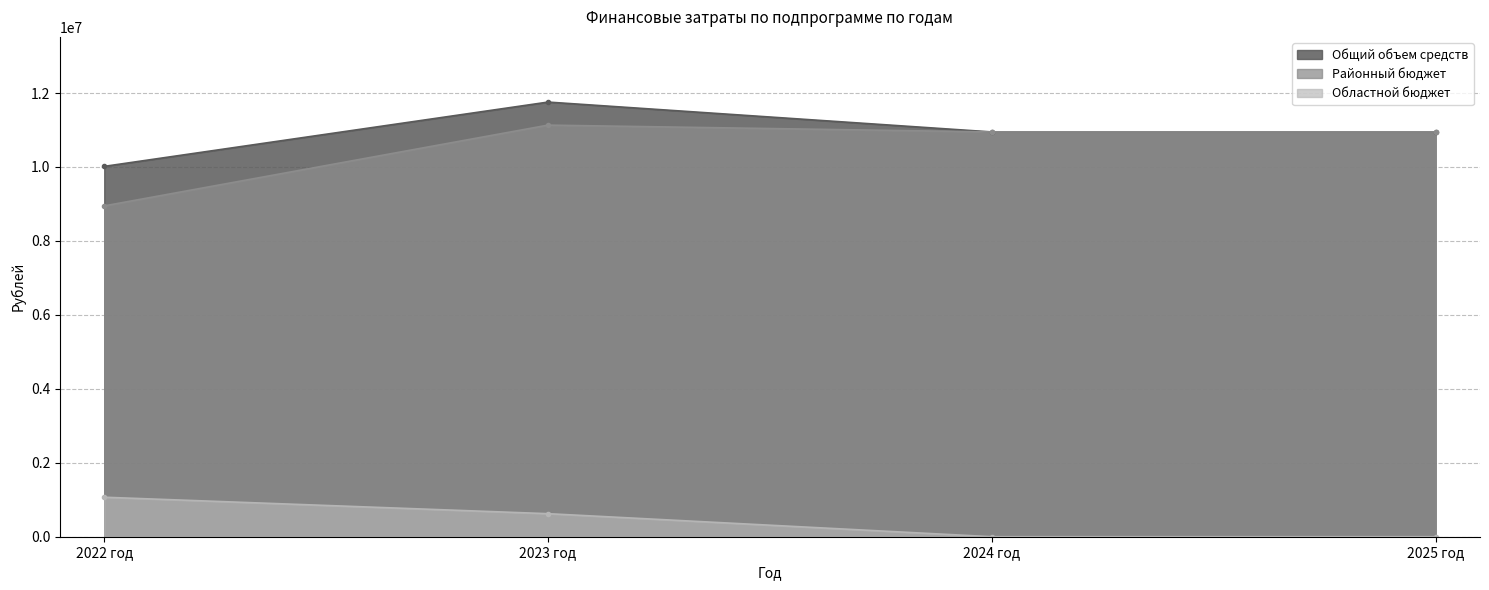

True or false: Областной бюджет and Районный бюджет intersect in this chart.

False